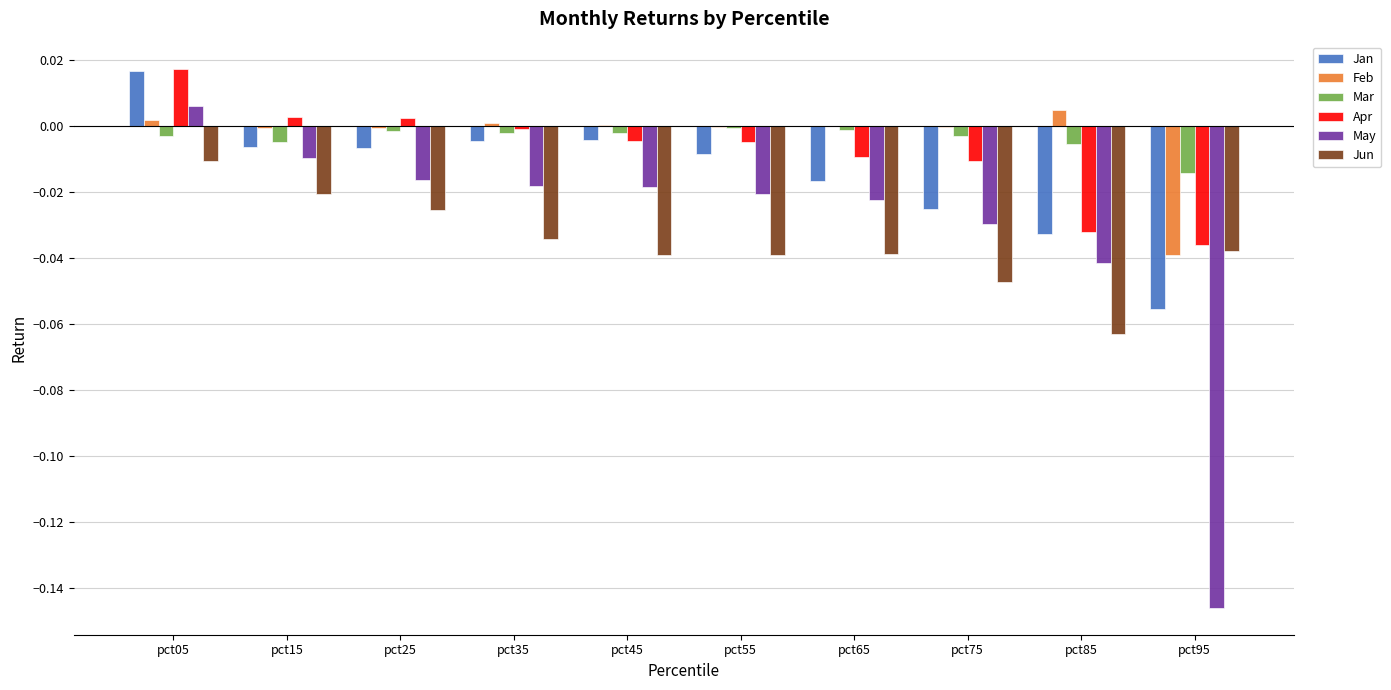

Count the number of categories in the chart.

10